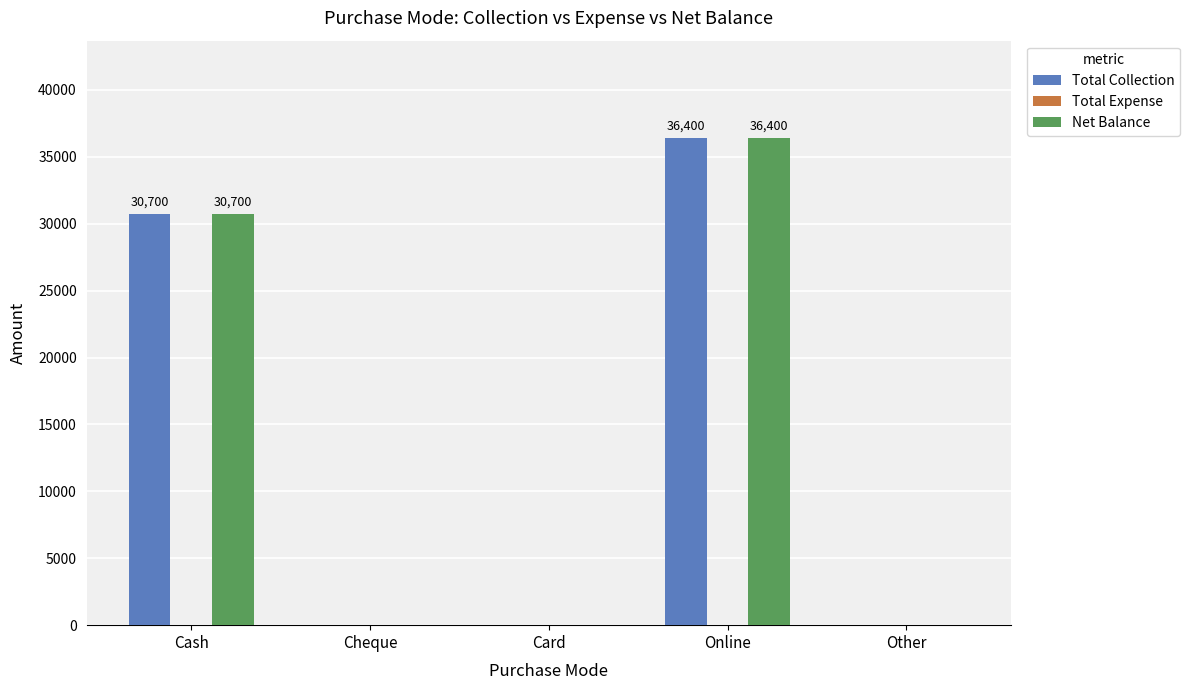

What is the sum of the Total Collection values at Cash and Cheque?

30700